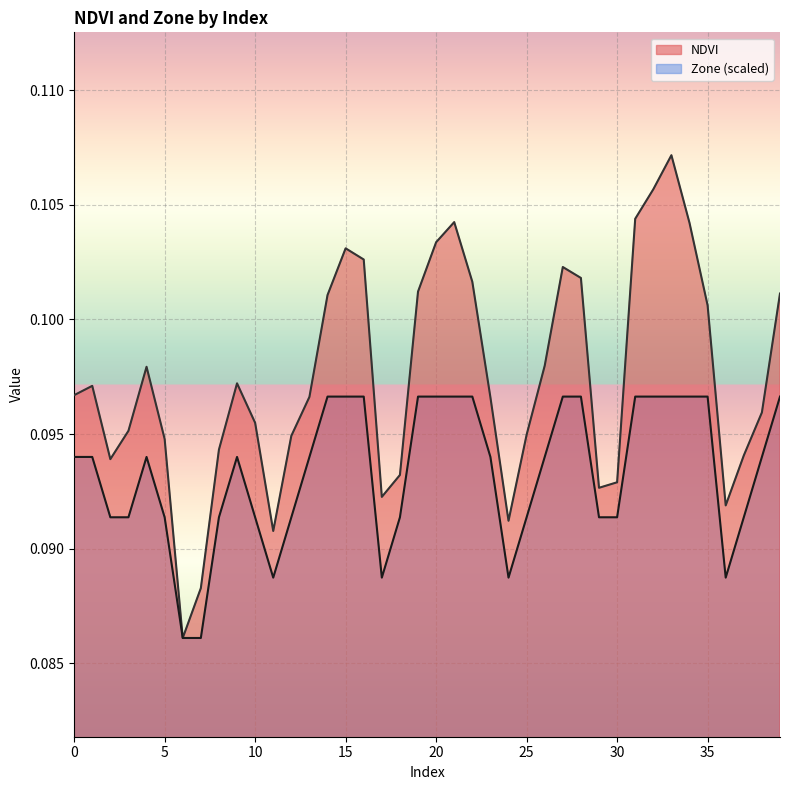

What is the sum of the Zone values at 2 and 1?

0.2